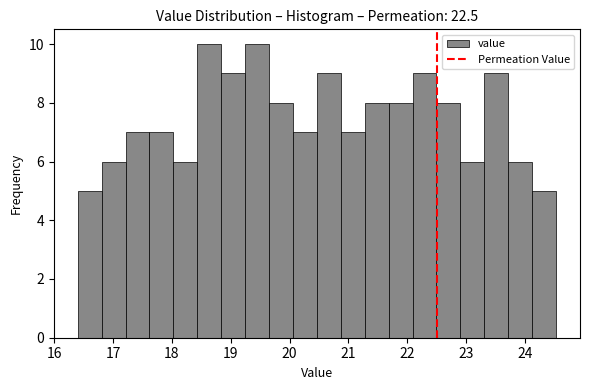

Reading left to right, list every bar in this chart as the range it spans on the x-axis followed by its height. Neither the bar edges nor the heights are printed on the chart, so give them approximately, as read against the axes.

16.4 to 16.8: 5
16.8 to 17.2: 6
17.2 to 17.6: 7
17.6 to 18.0: 7
18.0 to 18.4: 6
18.4 to 18.8: 10
18.8 to 19.2: 9
19.2 to 19.7: 10
19.7 to 20.1: 8
20.1 to 20.5: 7
20.5 to 20.9: 9
20.9 to 21.3: 7
21.3 to 21.7: 8
21.7 to 22.1: 8
22.1 to 22.5: 9
22.5 to 22.9: 8
22.9 to 23.3: 6
23.3 to 23.7: 9
23.7 to 24.1: 6
24.1 to 24.5: 5